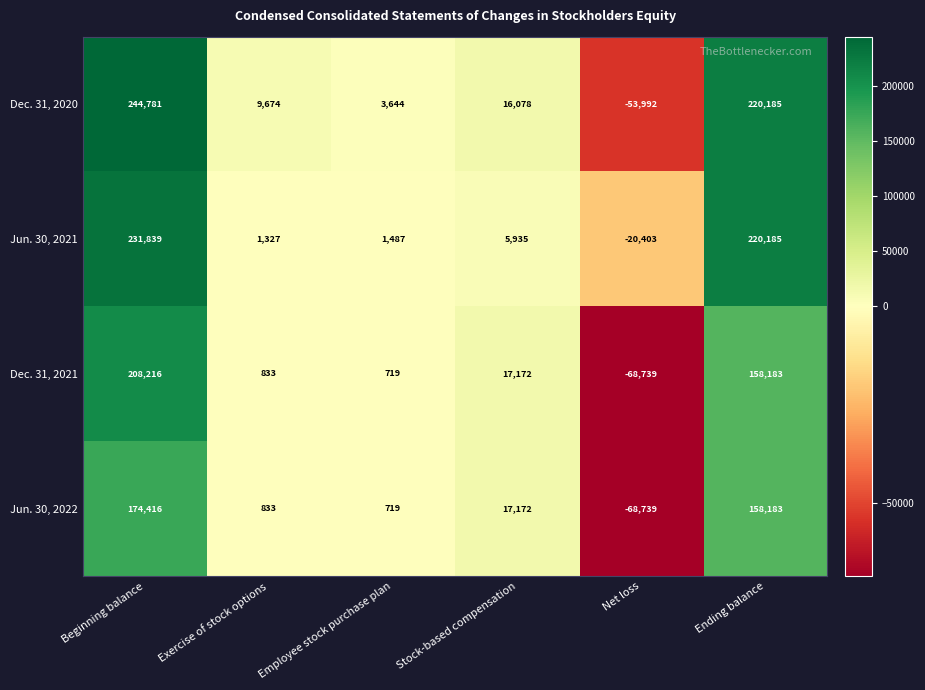

What is the spread (max minus min) of values at Net loss?

48336